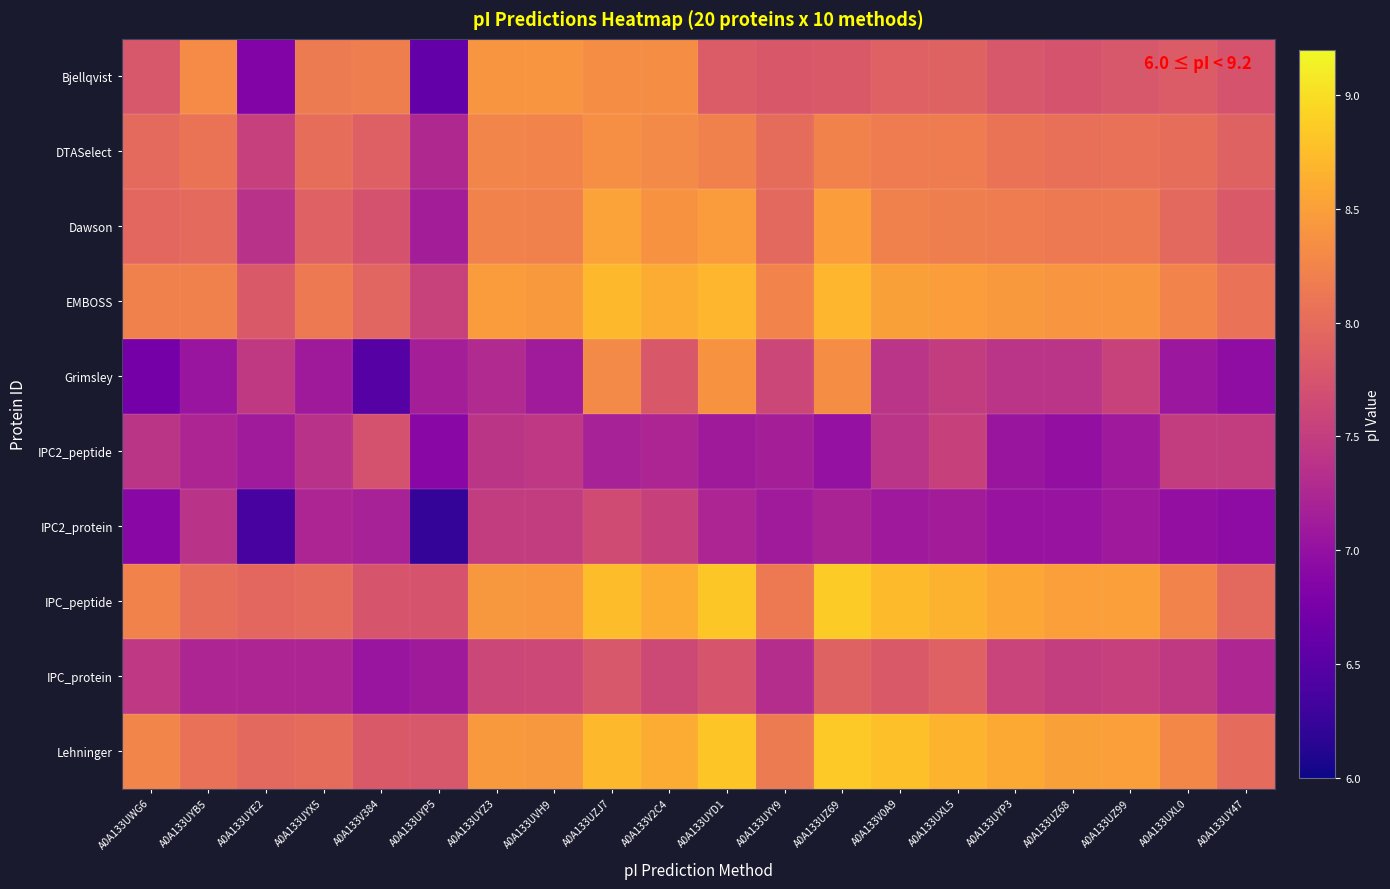

Reading left to right, list all the values displayed in this chart.

Bjellqvist: A0A133UWG6=7.8	A0A133UYB5=8.3	A0A133UYE2=6.8	A0A133UYX5=8.2	A0A133V384=8.2	A0A133UYP5=6.6	A0A133UYZ3=8.4	A0A133UVH9=8.4	A0A133UZJ7=8.3	A0A133V2C4=8.3	A0A133UYD1=7.8	A0A133UYY9=7.8	A0A133UZ69=7.8	A0A133V0A9=7.9	A0A133UXL5=7.9	A0A133UYP3=7.8	A0A133UZ68=7.7	A0A133UZ99=7.8	A0A133UXL0=7.8	A0A133UY47=7.7
DTASelect: A0A133UWG6=8.0	A0A133UYB5=8.1	A0A133UYE2=7.5	A0A133UYX5=8.0	A0A133V384=7.9	A0A133UYP5=7.3	A0A133UYZ3=8.3	A0A133UVH9=8.2	A0A133UZJ7=8.4	A0A133V2C4=8.3	A0A133UYD1=8.2	A0A133UYY9=8.0	A0A133UZ69=8.2	A0A133V0A9=8.2	A0A133UXL5=8.2	A0A133UYP3=8.1	A0A133UZ68=8.0	A0A133UZ99=8.1	A0A133UXL0=8.0	A0A133UY47=7.9
Dawson: A0A133UWG6=8.0	A0A133UYB5=8.0	A0A133UYE2=7.4	A0A133UYX5=7.9	A0A133V384=7.7	A0A133UYP5=7.1	A0A133UYZ3=8.2	A0A133UVH9=8.2	A0A133UZJ7=8.5	A0A133V2C4=8.4	A0A133UYD1=8.5	A0A133UYY9=8.0	A0A133UZ69=8.5	A0A133V0A9=8.2	A0A133UXL5=8.2	A0A133UYP3=8.2	A0A133UZ68=8.1	A0A133UZ99=8.1	A0A133UXL0=8.0	A0A133UY47=7.8
EMBOSS: A0A133UWG6=8.2	A0A133UYB5=8.2	A0A133UYE2=7.8	A0A133UYX5=8.1	A0A133V384=7.9	A0A133UYP5=7.6	A0A133UYZ3=8.5	A0A133UVH9=8.4	A0A133UZJ7=8.7	A0A133V2C4=8.6	A0A133UYD1=8.7	A0A133UYY9=8.2	A0A133UZ69=8.7	A0A133V0A9=8.5	A0A133UXL5=8.5	A0A133UYP3=8.4	A0A133UZ68=8.4	A0A133UZ99=8.4	A0A133UXL0=8.2	A0A133UY47=8.1
Grimsley: A0A133UWG6=6.7	A0A133UYB5=7.0	A0A133UYE2=7.5	A0A133UYX5=7.1	A0A133V384=6.5	A0A133UYP5=7.2	A0A133UYZ3=7.3	A0A133UVH9=7.1	A0A133UZJ7=8.3	A0A133V2C4=7.8	A0A133UYD1=8.4	A0A133UYY9=7.6	A0A133UZ69=8.3	A0A133V0A9=7.4	A0A133UXL5=7.5	A0A133UYP3=7.4	A0A133UZ68=7.4	A0A133UZ99=7.6	A0A133UXL0=7.1	A0A133UY47=7.0
IPC2_peptide: A0A133UWG6=7.4	A0A133UYB5=7.2	A0A133UYE2=7.1	A0A133UYX5=7.4	A0A133V384=7.7	A0A133UYP5=6.9	A0A133UYZ3=7.4	A0A133UVH9=7.4	A0A133UZJ7=7.2	A0A133V2C4=7.2	A0A133UYD1=7.1	A0A133UYY9=7.2	A0A133UZ69=7.0	A0A133V0A9=7.4	A0A133UXL5=7.5	A0A133UYP3=7.1	A0A133UZ68=7.0	A0A133UZ99=7.1	A0A133UXL0=7.5	A0A133UY47=7.5
IPC2_protein: A0A133UWG6=6.9	A0A133UYB5=7.4	A0A133UYE2=6.4	A0A133UYX5=7.2	A0A133V384=7.2	A0A133UYP5=6.2	A0A133UYZ3=7.5	A0A133UVH9=7.5	A0A133UZJ7=7.7	A0A133V2C4=7.5	A0A133UYD1=7.2	A0A133UYY9=7.1	A0A133UZ69=7.2	A0A133V0A9=7.1	A0A133UXL5=7.1	A0A133UYP3=7.0	A0A133UZ68=7.0	A0A133UZ99=7.1	A0A133UXL0=7.0	A0A133UY47=6.9
IPC_peptide: A0A133UWG6=8.2	A0A133UYB5=8.0	A0A133UYE2=8.0	A0A133UYX5=8.0	A0A133V384=7.8	A0A133UYP5=7.7	A0A133UYZ3=8.4	A0A133UVH9=8.4	A0A133UZJ7=8.7	A0A133V2C4=8.6	A0A133UYD1=8.8	A0A133UYY9=8.1	A0A133UZ69=8.9	A0A133V0A9=8.7	A0A133UXL5=8.7	A0A133UYP3=8.6	A0A133UZ68=8.5	A0A133UZ99=8.5	A0A133UXL0=8.2	A0A133UY47=8.0
IPC_protein: A0A133UWG6=7.4	A0A133UYB5=7.2	A0A133UYE2=7.2	A0A133UYX5=7.2	A0A133V384=7.0	A0A133UYP5=7.1	A0A133UYZ3=7.6	A0A133UVH9=7.6	A0A133UZJ7=7.8	A0A133V2C4=7.6	A0A133UYD1=7.8	A0A133UYY9=7.3	A0A133UZ69=7.9	A0A133V0A9=7.8	A0A133UXL5=7.9	A0A133UYP3=7.6	A0A133UZ68=7.5	A0A133UZ99=7.5	A0A133UXL0=7.5	A0A133UY47=7.2
Lehninger: A0A133UWG6=8.3	A0A133UYB5=8.1	A0A133UYE2=8.0	A0A133UYX5=8.0	A0A133V384=7.8	A0A133UYP5=7.8	A0A133UYZ3=8.4	A0A133UVH9=8.4	A0A133UZJ7=8.7	A0A133V2C4=8.6	A0A133UYD1=8.8	A0A133UYY9=8.2	A0A133UZ69=8.8	A0A133V0A9=8.8	A0A133UXL5=8.7	A0A133UYP3=8.6	A0A133UZ68=8.5	A0A133UZ99=8.5	A0A133UXL0=8.3	A0A133UY47=8.0